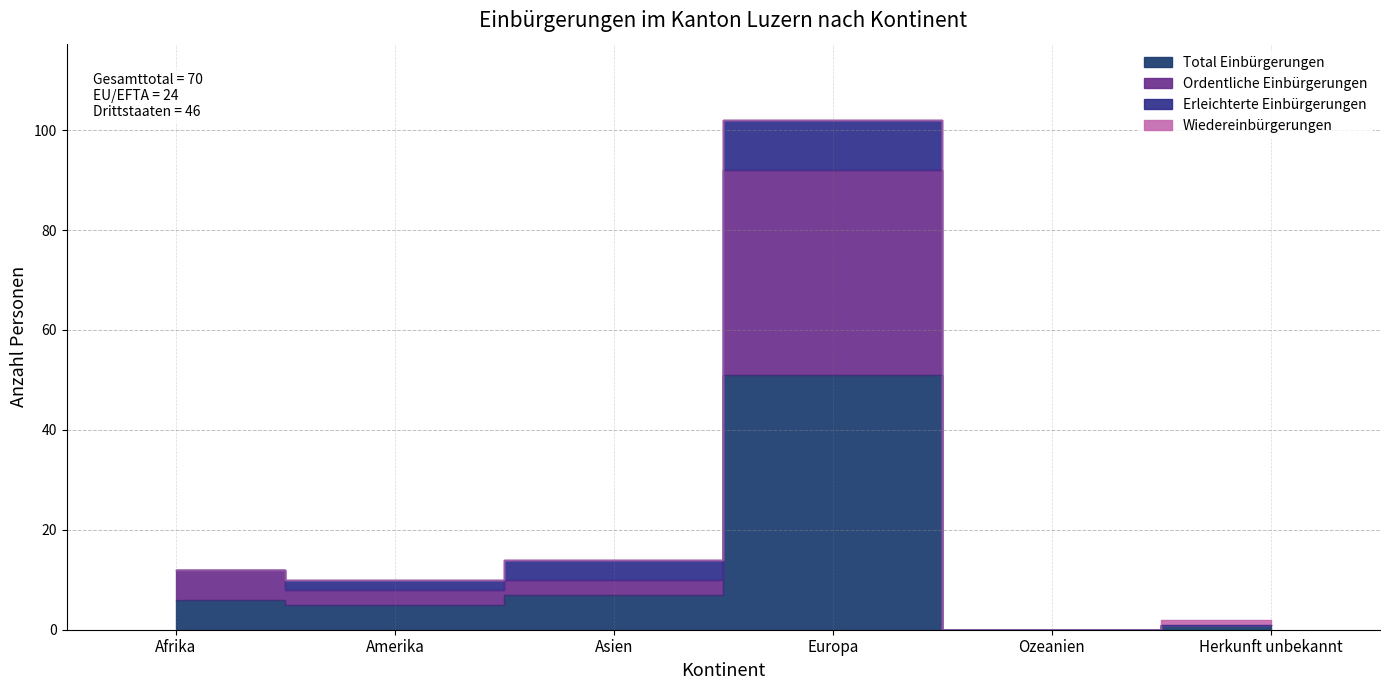

What is the average value of the Ordentliche Einbürgerungen series?

20